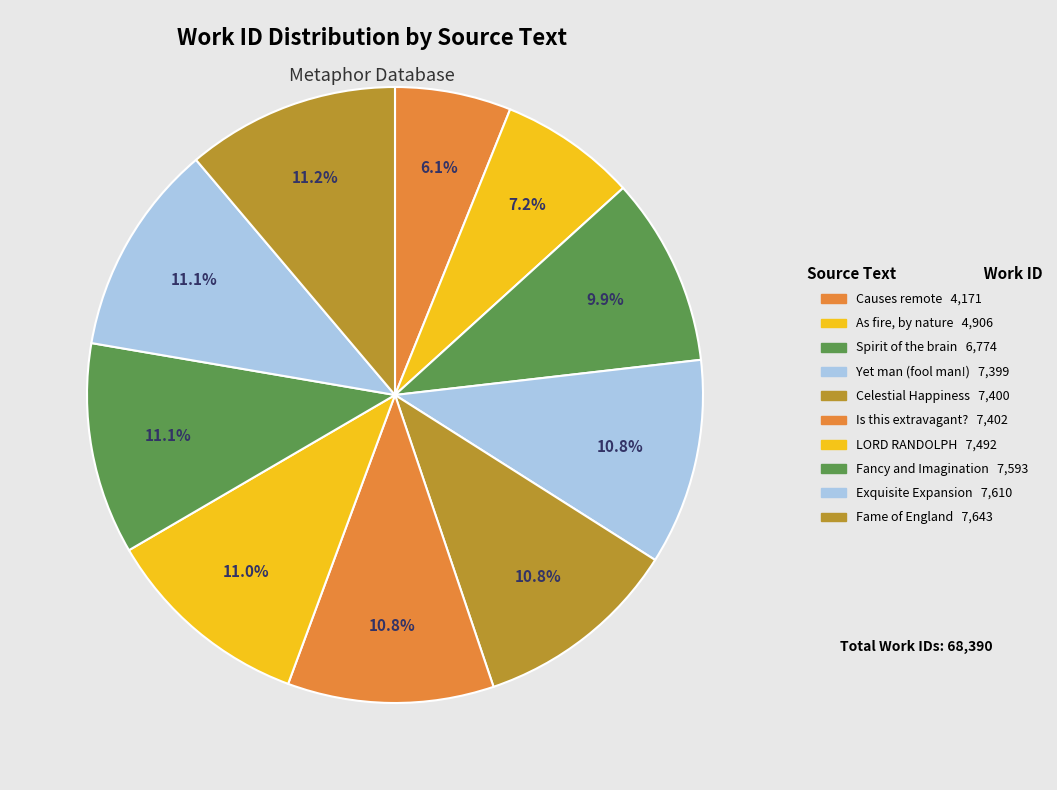

How many segments does this pie chart have?

10